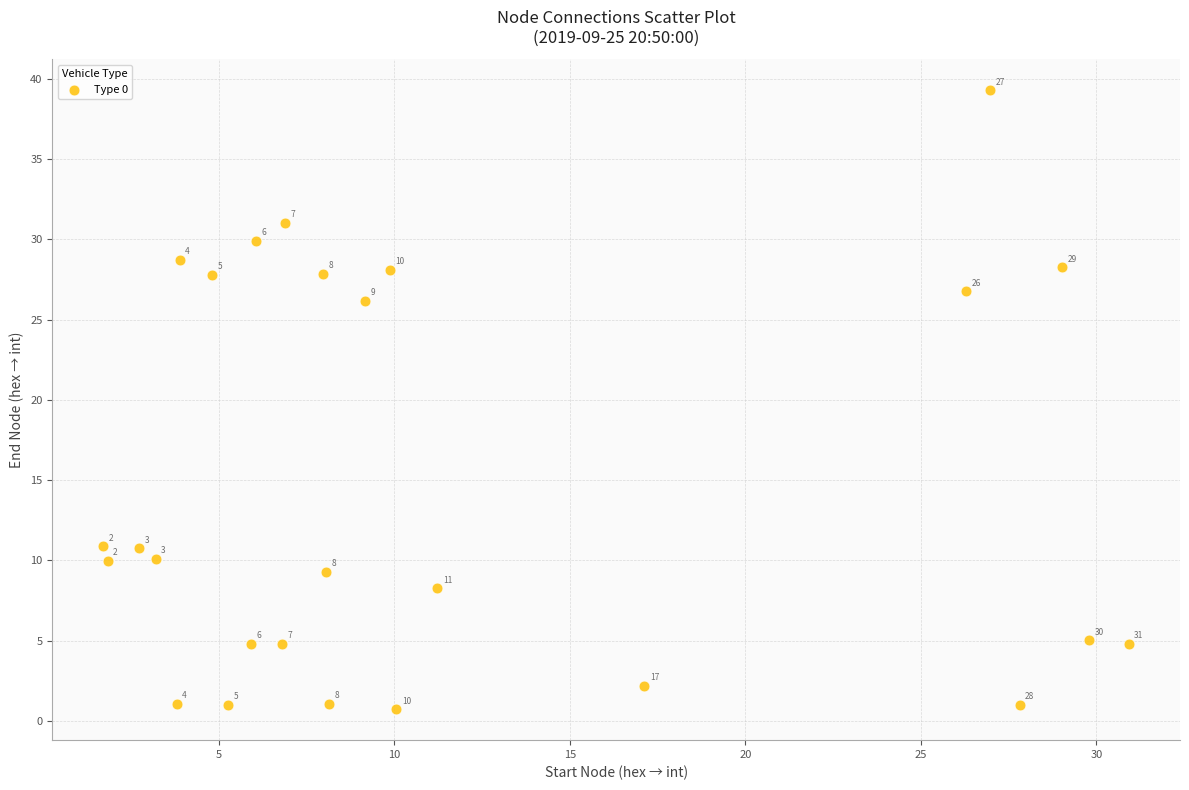

What Y value in the scatter plot is closest to 20?

26.2